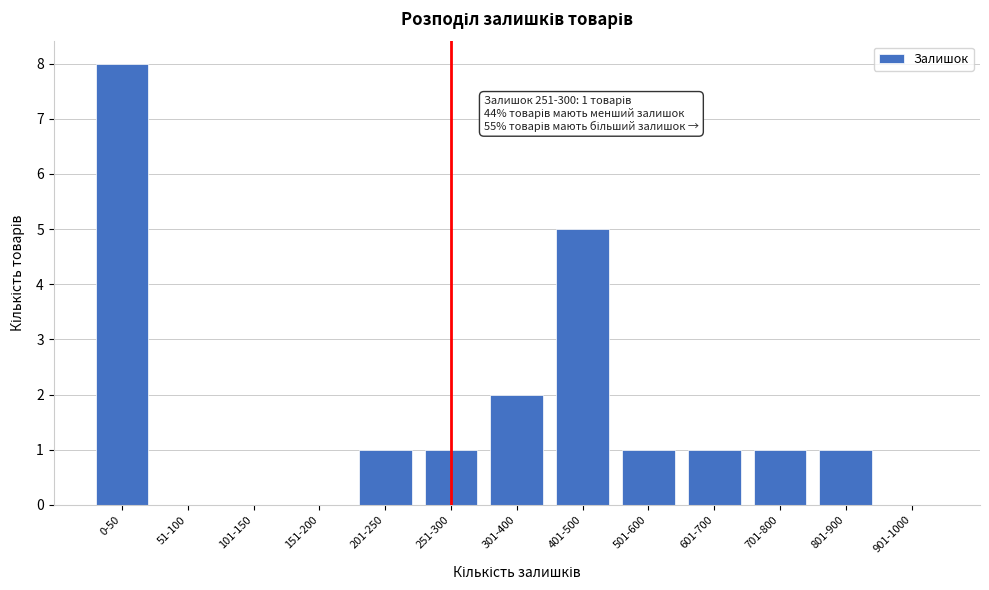

Reading left to right, list all the values displayed in this chart.

0-50=8	51-100=0	101-150=0	151-200=0	201-250=1	251-300=1	301-400=2	401-500=5	501-600=1	601-700=1	701-800=1	801-900=1	901-1000=0